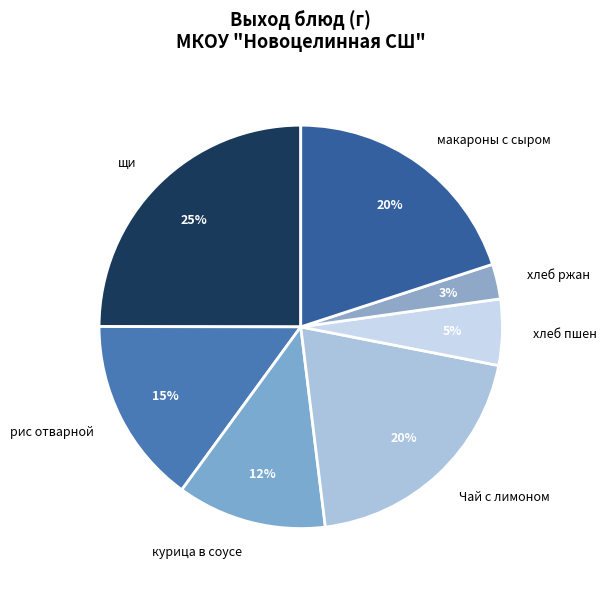

To the nearest percent, what percentage of the pie is хлеб ржан?

3%